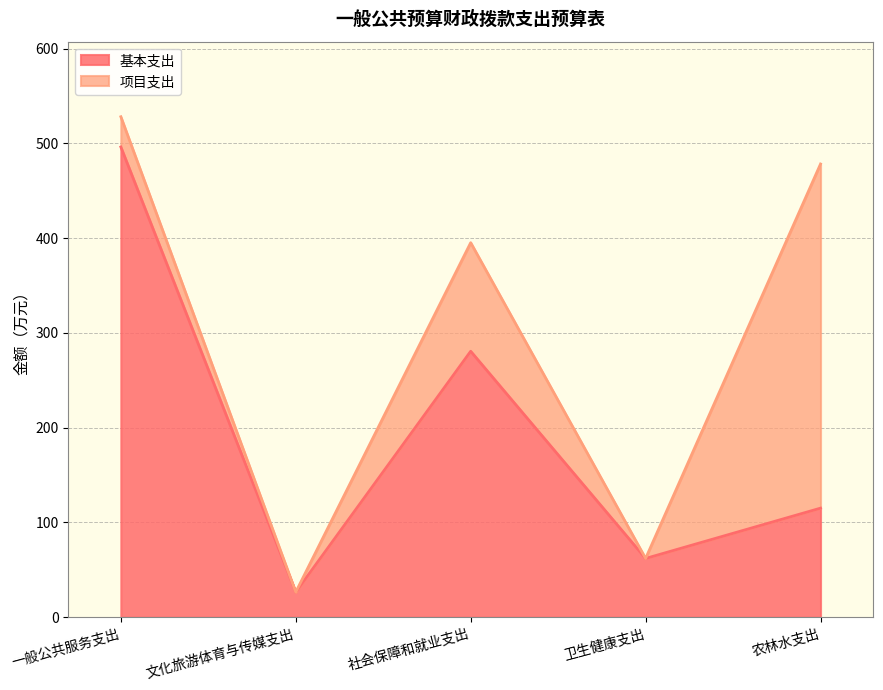

What is the difference between the second highest and second lowest values in the 基本支出 series?

218.6